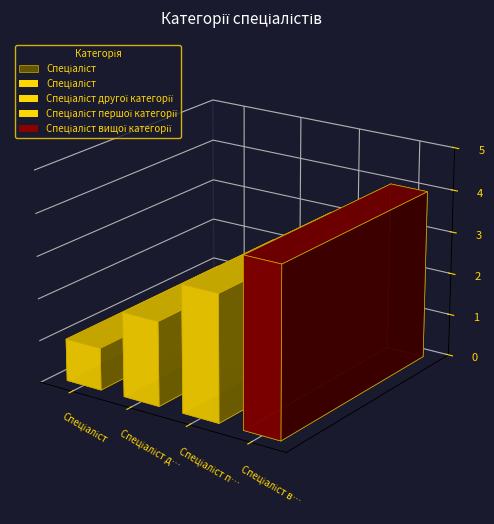

Is it true that the value at Спеціаліст першої категорії is 4?

False